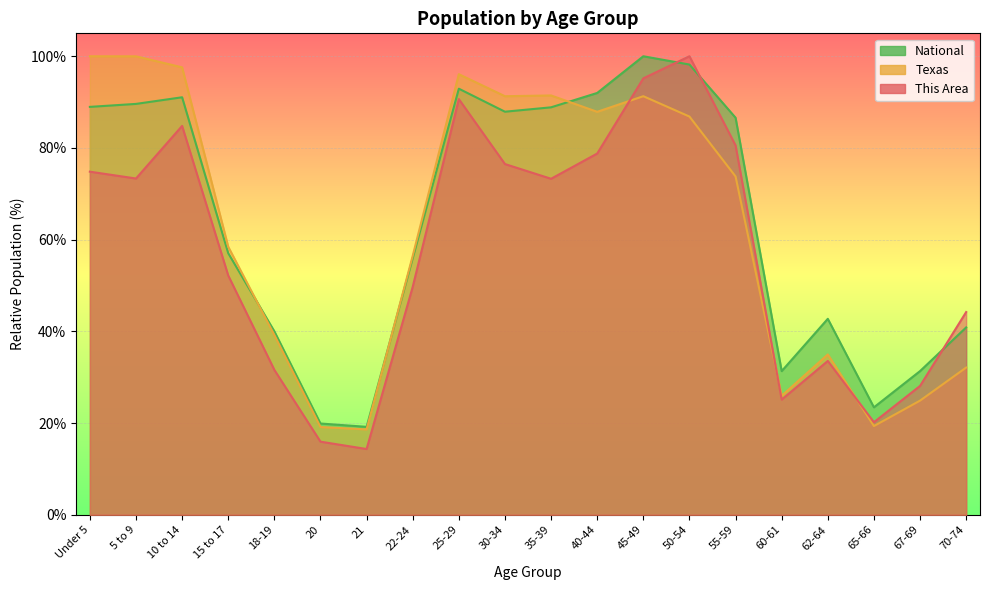

True or false: National has more than 2 points higher than both neighbors.

True